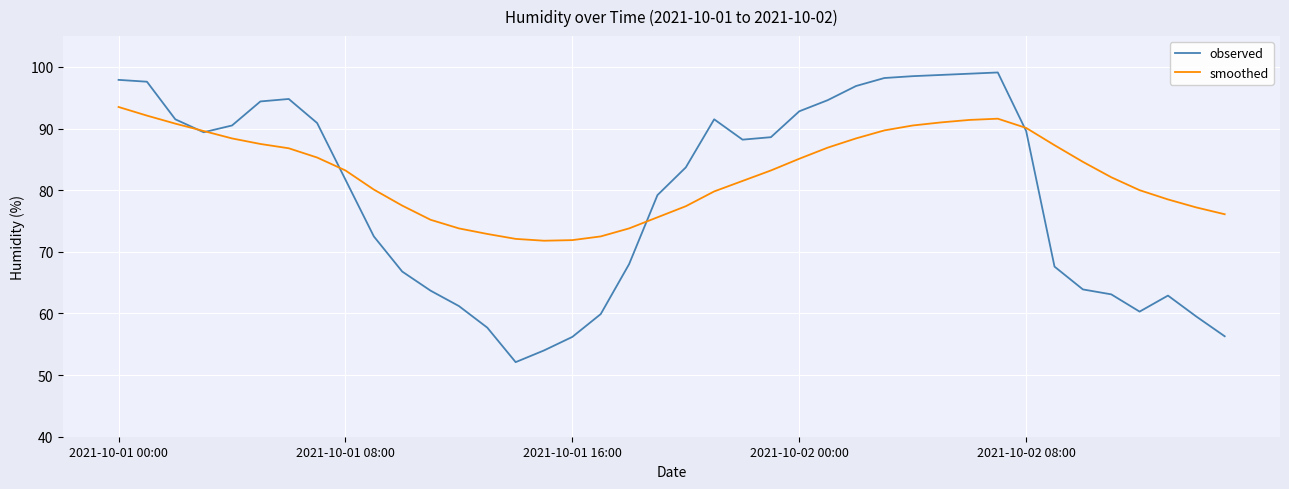

Rank the series by their average value, from lowest to highest.

observed, smoothed